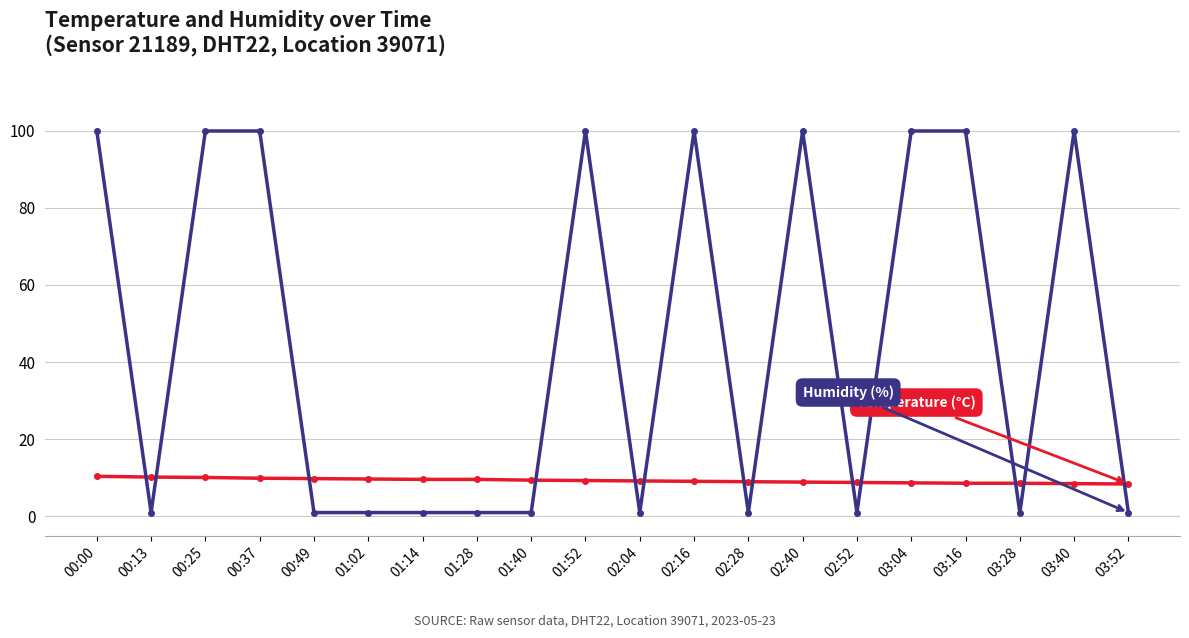

Is this an area chart (filled region under the line)?

No